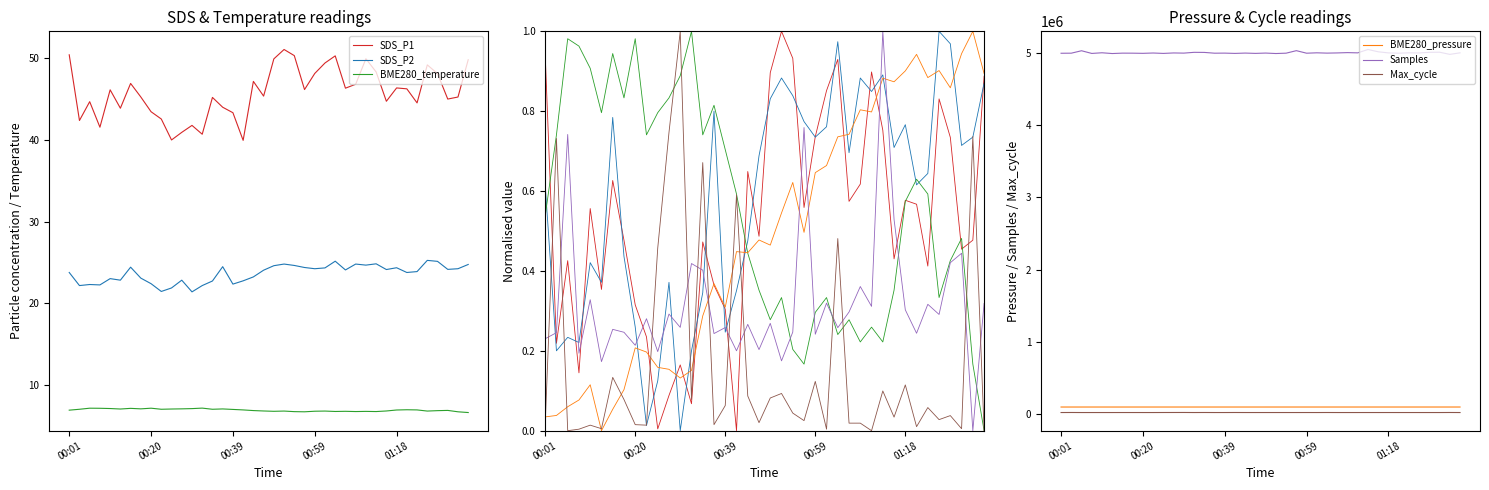

At which category does the chart reach its minimum across all series?

17